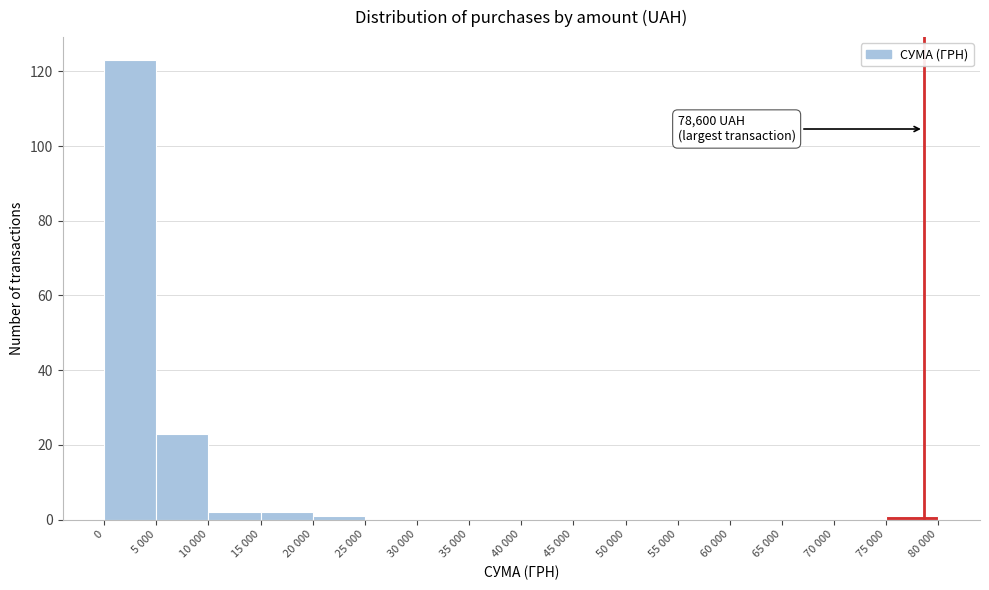

Reading left to right, list all the values displayed in this chart.

0=123	5 000=23	10 000=2	15 000=2	20 000=1	25 000=0	30 000=0	35 000=0	40 000=0	45 000=0	50 000=0	55 000=0	60 000=0	65 000=0	70 000=0	75 000=1